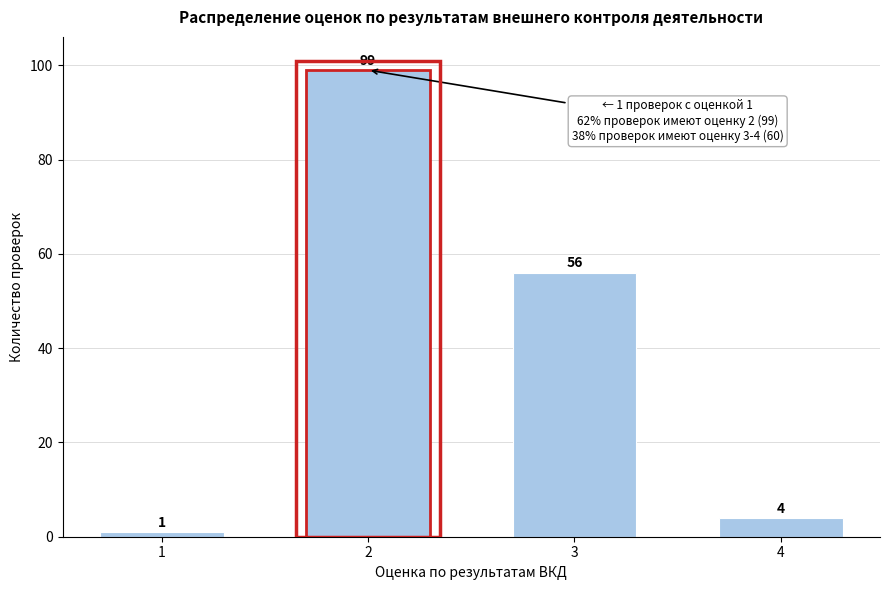

Reading left to right, extract all data points from this chart.

1	99	56	4